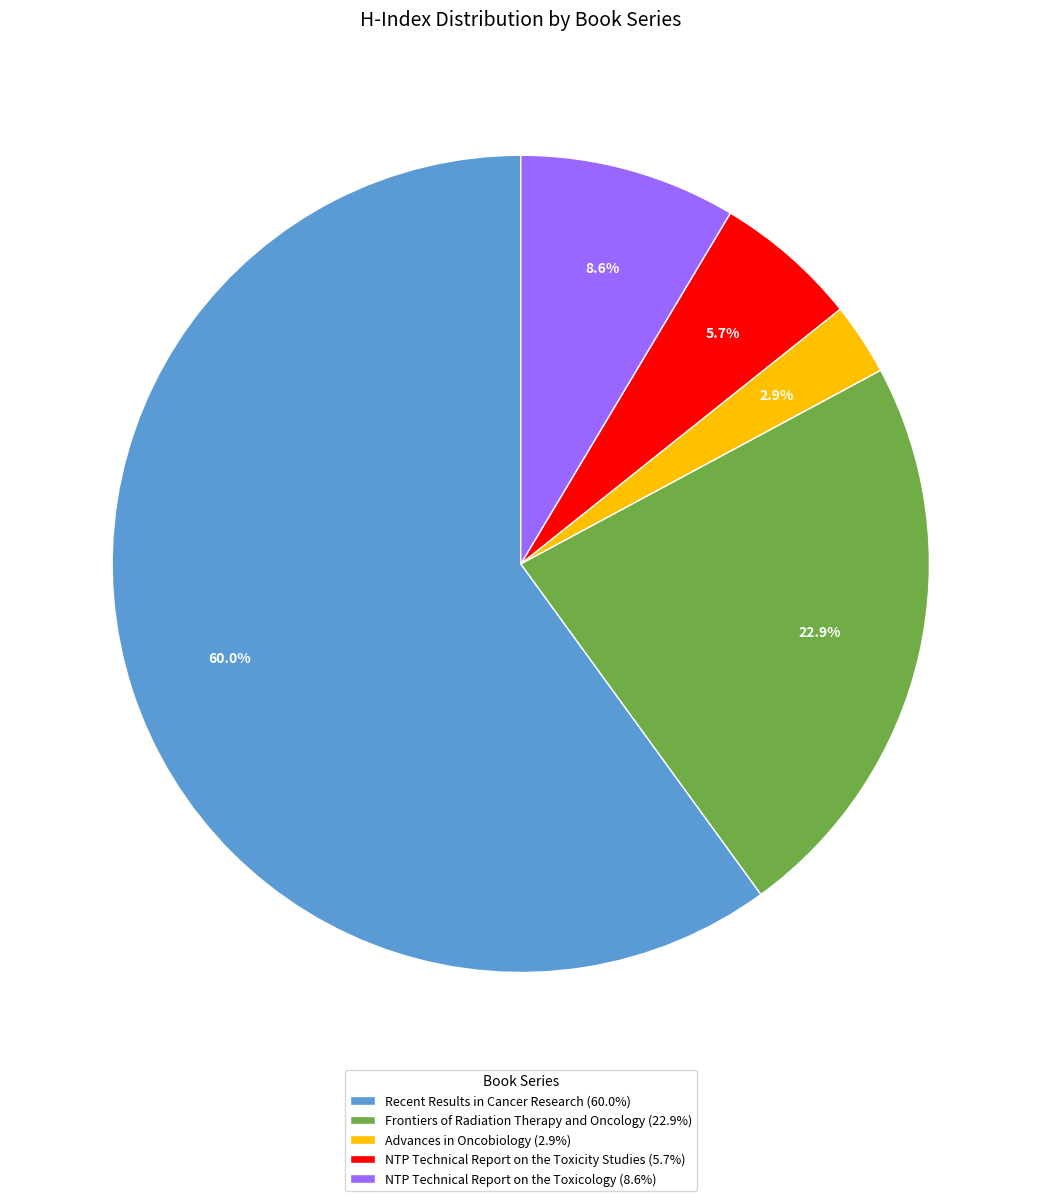

Approximately how many times larger is the value at Recent Results in Cancer Research compared to NTP Technical Report on the Toxicity Studies?

10.5